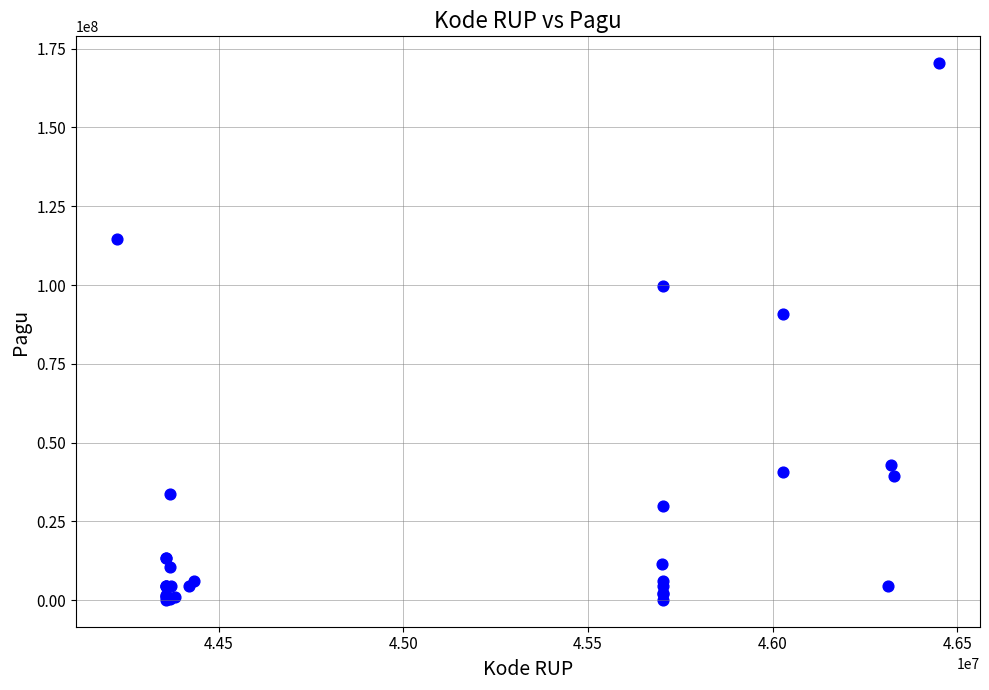

What Y value in the scatter plot is closest to 85250550?

90900000